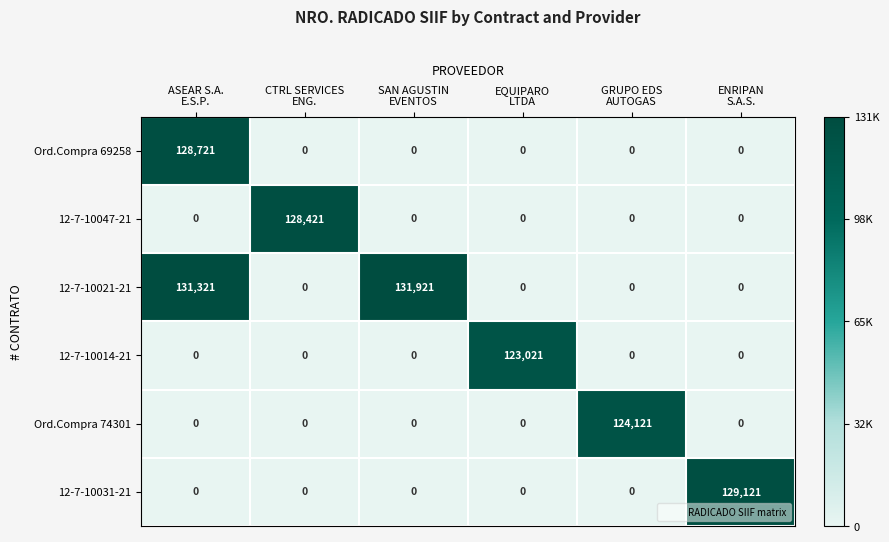

Which series has the largest range (max minus min)?

12-7-10021-21